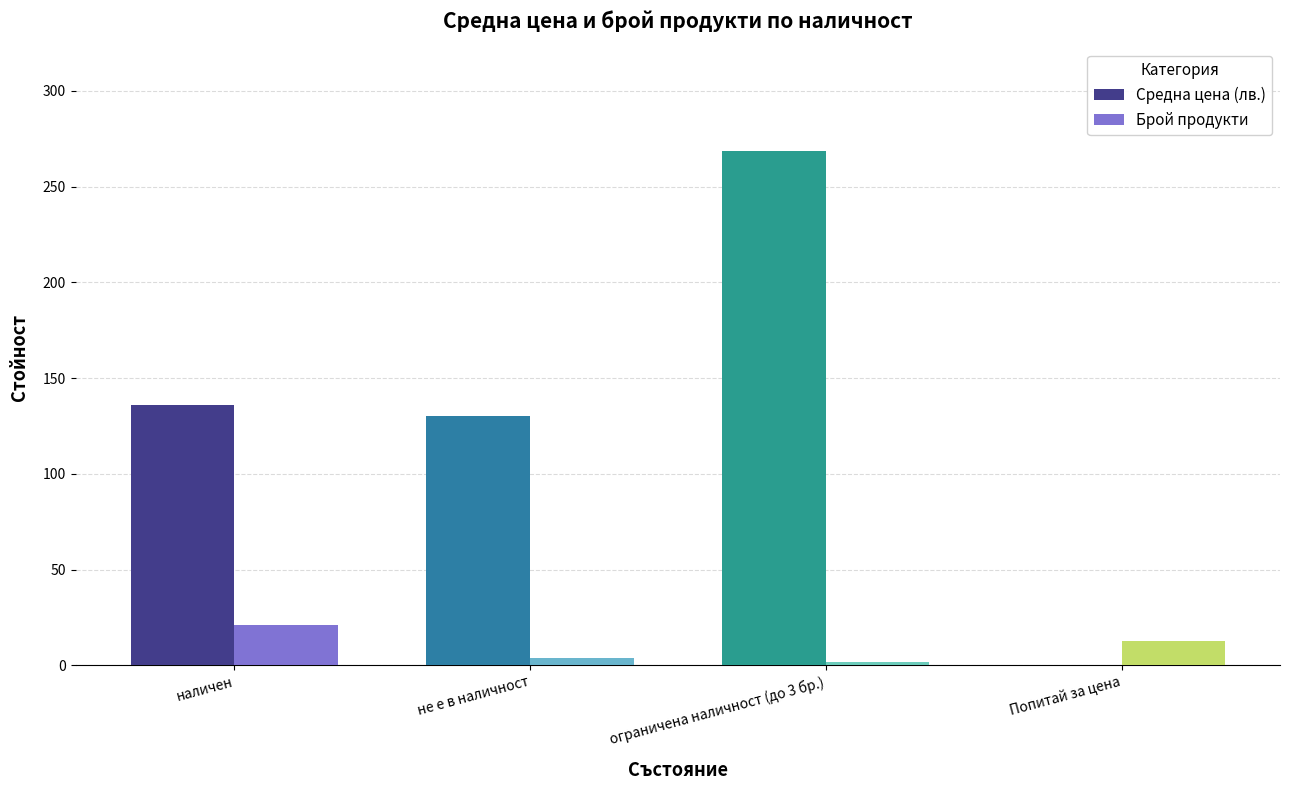

How many categories are shown in the chart?

4